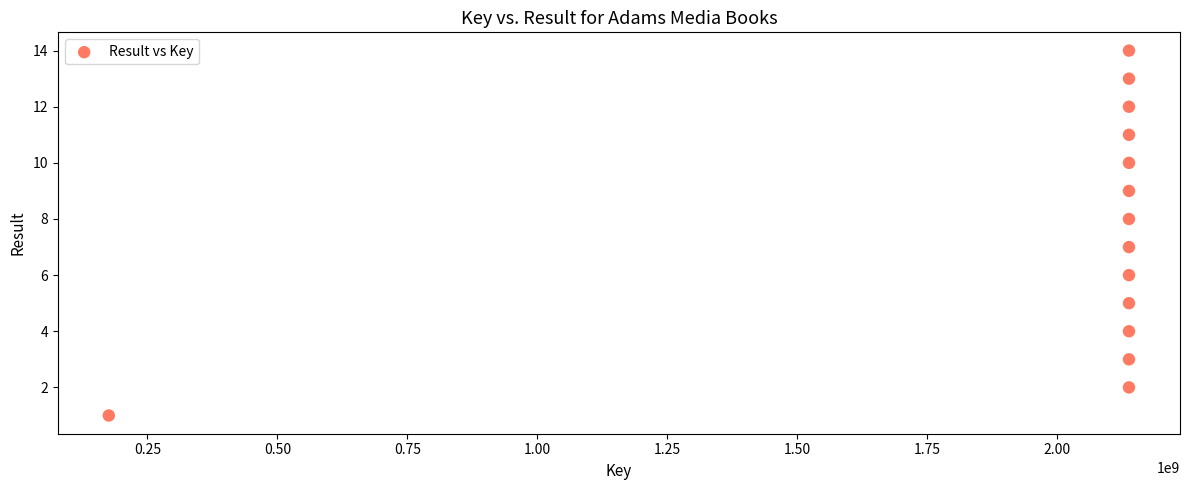

What is the range of X values (max minus min)?

1962132186